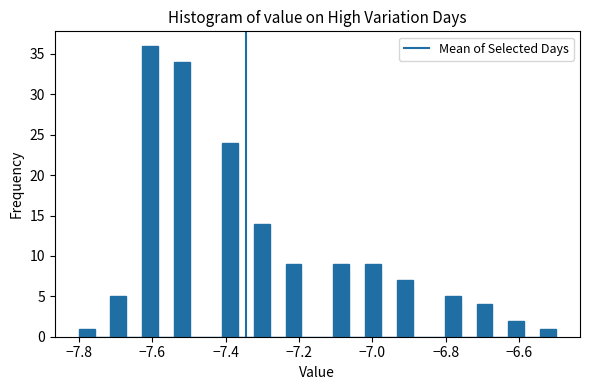

Read against the x-axis, roughly where is the centre of the tallest bar?

-7.60